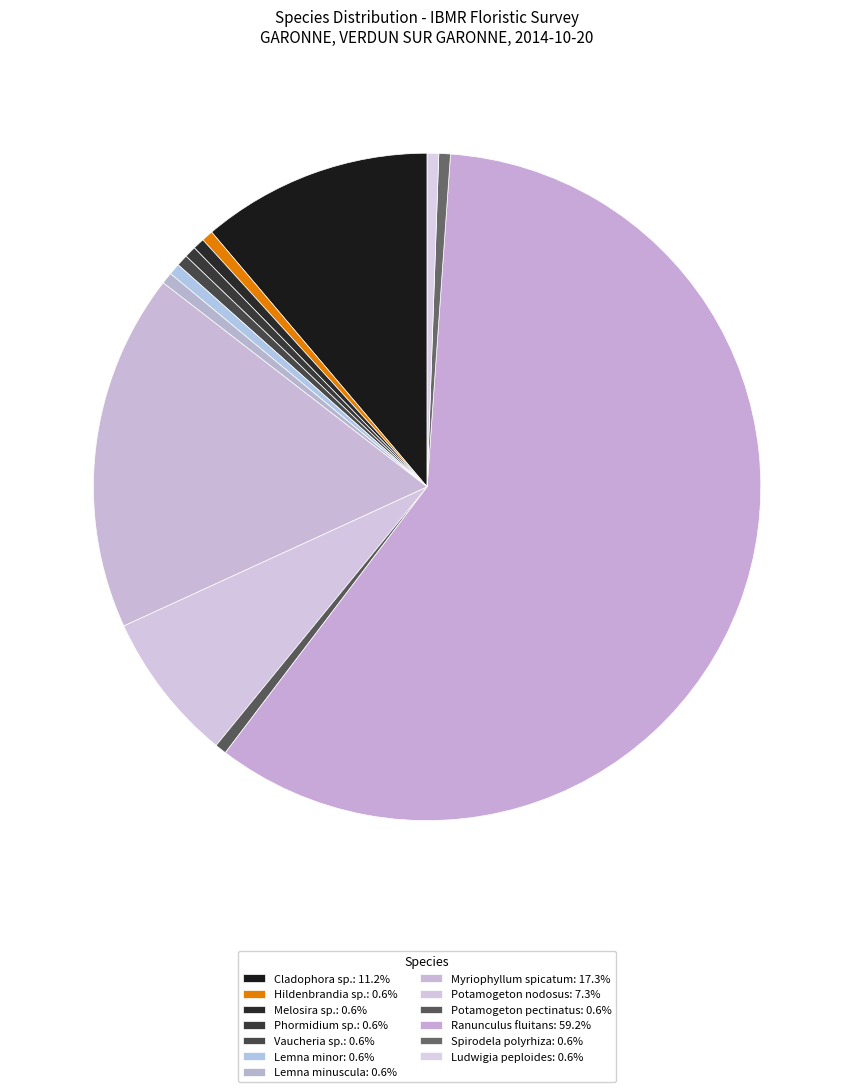

How many slices are in this pie chart?

13